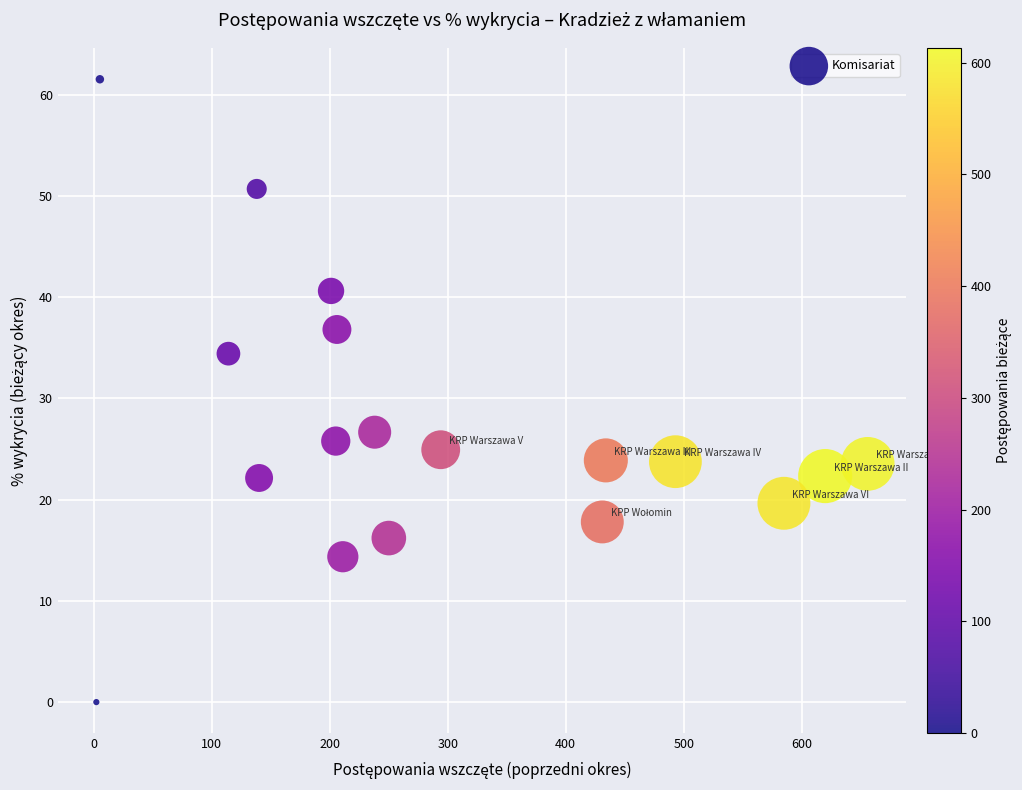

What is the range of Y values (max minus min)?

61.5